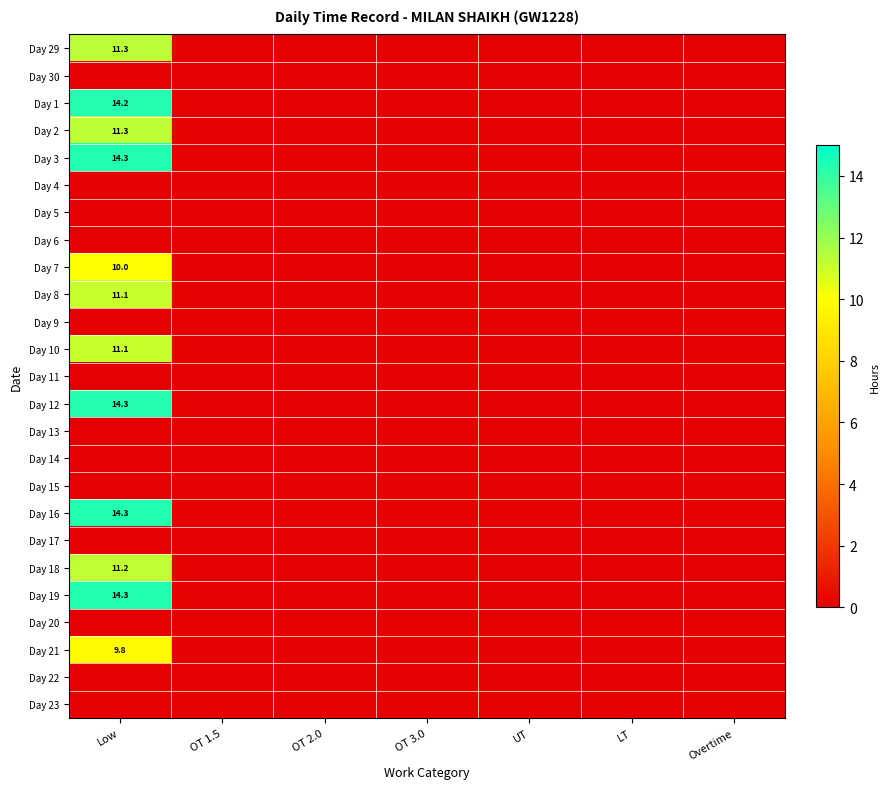

Which series changed the most between UT and Overtime?

Day 29